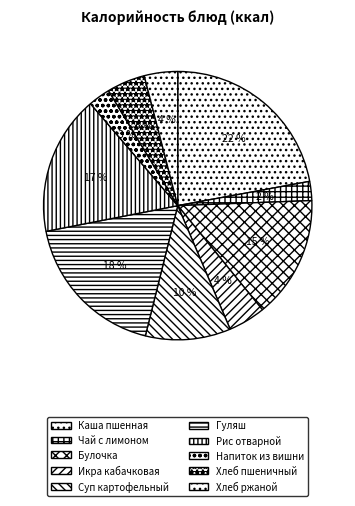

Is there any slice that represents more than half of the pie?

No